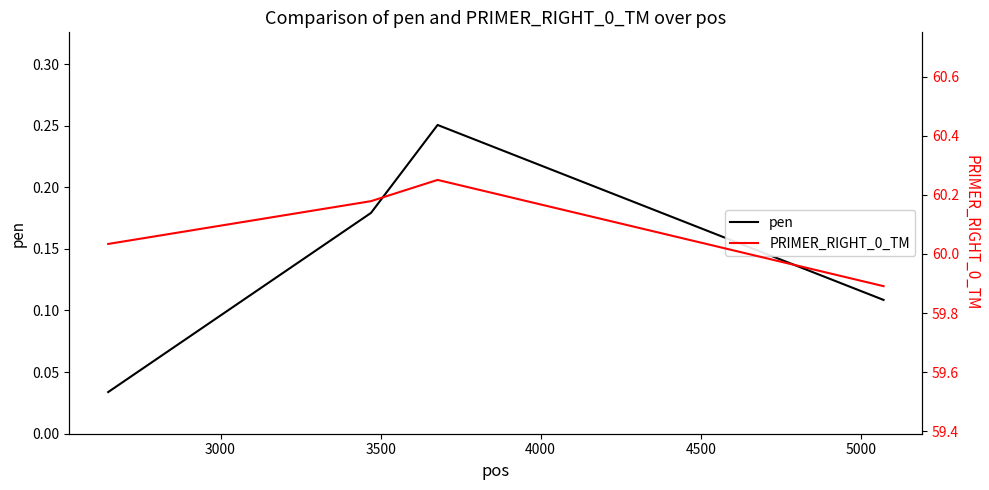

Reading left to right, what are all the values shown in this chart?

pen: 0.0	0.2	0.3	0.1
PRIMER_RIGHT_0_TM: 60.0	60.2	60.3	59.9